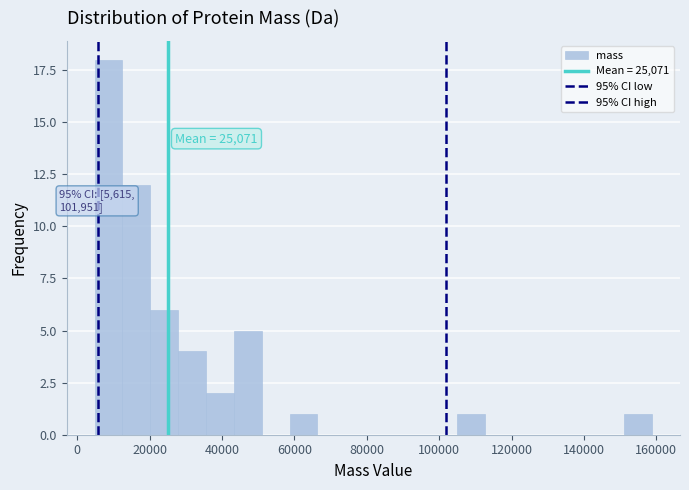

Read against the x-axis, roughly where is the centre of the tallest bar?

8000